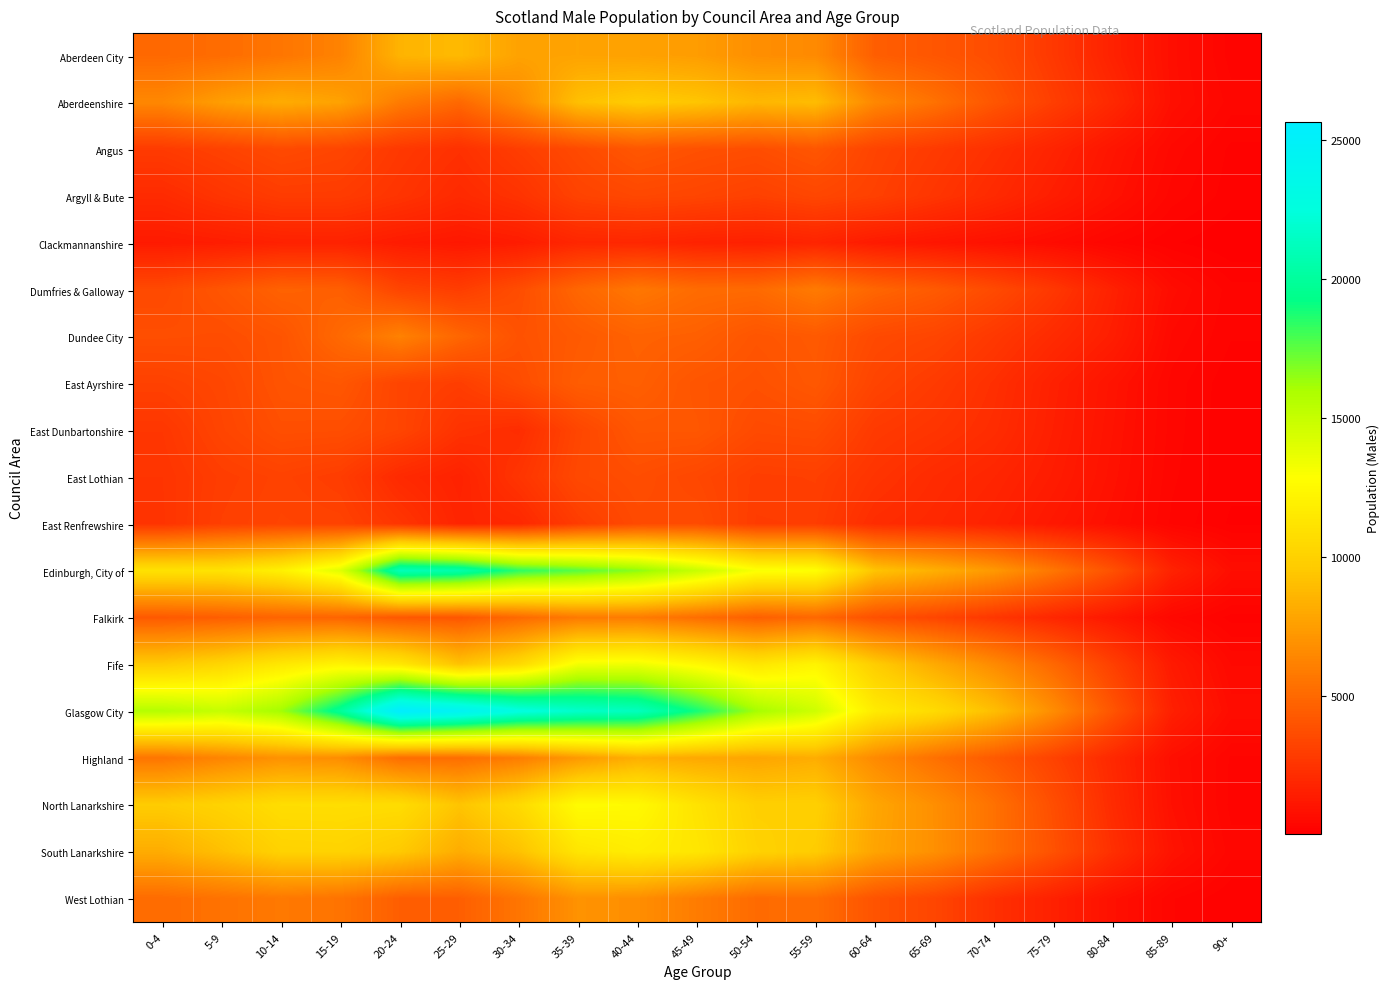

Reading left to right, transcribe all the data shown in this chart.

Aberdeen City: 0-4=5026	5-9=5188	10-14=5624	15-19=6215	20-24=8527	25-29=8822	30-34=7701	35-39=7749	40-44=7656	45-49=7456	50-54=6793	55-59=6608	60-64=4527	65-69=4131	70-74=3707	75-79=2736	80-84=1665	85-89=782	90+=293
Aberdeenshire: 0-4=6463	5-9=7532	10-14=8182	15-19=7690	20-24=5880	25-29=5003	30-34=6629	35-39=9119	40-44=9720	45-49=9379	50-54=8691	55-59=8942	60-64=6446	65-69=5429	70-74=4145	75-79=3014	80-84=1994	85-89=812	90+=390
Angus: 0-4=2860	5-9=3179	10-14=3563	15-19=3334	20-24=2747	25-29=2369	30-34=2989	35-39=3579	40-44=4168	45-49=3879	50-54=3731	55-59=4116	60-64=3264	65-69=2834	70-74=2349	75-79=1766	80-84=1084	85-89=511	90+=216
Argyll & Bute: 0-4=2096	5-9=2567	10-14=2909	15-19=2899	20-24=2524	25-29=2065	30-34=2468	35-39=3208	40-44=3466	45-49=3339	50-54=3115	55-59=3404	60-64=3112	65-69=2596	70-74=2063	75-79=1486	80-84=923	85-89=398	90+=189
Clackmannanshire: 0-4=1338	5-9=1457	10-14=1638	15-19=1675	20-24=1378	25-29=1207	30-34=1408	35-39=1893	40-44=1929	45-49=1689	50-54=1584	55-59=1780	60-64=1349	65-69=1101	70-74=877	75-79=635	80-84=357	85-89=160	90+=43
Dumfries & Galloway: 0-4=3559	5-9=4099	10-14=4702	15-19=4574	20-24=3317	25-29=2966	30-34=3712	35-39=4907	40-44=5685	45-49=5159	50-54=5079	55-59=5851	60-64=4874	65-69=4343	70-74=3595	75-79=2700	80-84=1643	85-89=683	90+=280
Dundee City: 0-4=3780	5-9=3715	10-14=4041	15-19=5030	20-24=6168	25-29=4893	30-34=3915	35-39=4318	40-44=4703	45-49=4585	50-54=4081	55-59=4305	60-64=3560	65-69=3327	70-74=2747	75-79=2111	80-84=1489	85-89=527	90+=251
East Ayrshire: 0-4=3138	5-9=3413	10-14=4023	15-19=4162	20-24=3299	25-29=2992	30-34=3683	35-39=4456	40-44=4585	45-49=4083	50-54=3881	55-59=4210	60-64=3280	65-69=2850	70-74=2314	75-79=1609	80-84=1003	85-89=403	90+=166
East Dunbartonshire: 0-4=2648	5-9=3319	10-14=3803	15-19=3760	20-24=3330	25-29=2465	30-34=2205	35-39=3385	40-44=4172	45-49=4173	50-54=3583	55-59=3661	60-64=2823	65-69=2557	70-74=2191	75-79=1539	80-84=948	85-89=397	90+=155
East Lothian: 0-4=2544	5-9=2982	10-14=3188	15-19=2948	20-24=2059	25-29=1685	30-34=2551	35-39=3501	40-44=3738	45-49=3445	50-54=3000	55-59=3059	60-64=2517	65-69=2133	70-74=1848	75-79=1419	80-84=890	85-89=364	90+=173
East Renfrewshire: 0-4=2522	5-9=3057	10-14=3262	15-19=3199	20-24=2583	25-29=1797	30-34=1952	35-39=2943	40-44=3589	45-49=3650	50-54=2931	55-59=2954	60-64=2193	65-69=1978	70-74=1654	75-79=1207	80-84=780	85-89=321	90+=125
Edinburgh, City of: 0-4=11064	5-9=11091	10-14=11976	15-19=14011	20-24=21061	25-29=20530	30-34=18403	35-39=17588	40-44=16635	45-49=14941	50-54=13054	55-59=12869	60-64=9285	65-69=8332	70-74=7273	75-79=5643	80-84=3895	85-89=1691	90+=752
Falkirk: 0-4=4299	5-9=4527	10-14=4809	15-19=4795	20-24=4225	25-29=4175	30-34=5052	35-39=5835	40-44=5909	45-49=5248	50-54=4578	55-59=4978	60-64=3869	65-69=3369	70-74=2675	75-79=1902	80-84=1210	85-89=473	90+=204
Fife: 0-4=9636	5-9=10300	10-14=11429	15-19=12171	20-24=11419	25-29=9250	30-34=10541	35-39=13286	40-44=13420	45-49=12476	50-54=11317	55-59=12195	60-64=9745	65-69=8106	70-74=6615	75-79=4967	80-84=3078	85-89=1309	90+=538
Glasgow City: 0-4=15654	5-9=15013	10-14=16206	15-19=19913	20-24=25658	25-29=24561	30-34=22729	35-39=21765	40-44=21275	45-49=18887	50-54=16157	55-59=14703	60-64=11622	65-69=10618	70-74=9037	75-79=6719	80-84=4081	85-89=1580	90+=705
Highland: 0-4=5614	5-9=6354	10-14=6943	15-19=6711	20-24=5250	25-29=5247	30-34=5973	35-39=7309	40-44=8326	45-49=8008	50-54=7854	55-59=8232	60-64=6581	65-69=5378	70-74=4333	75-79=3206	80-84=1991	85-89=788	90+=325
North Lanarkshire: 0-4=9702	5-9=10126	10-14=10769	15-19=10791	20-24=10710	25-29=9318	30-34=10558	35-39=12665	40-44=12532	45-49=11117	50-54=9898	55-59=9930	60-64=7889	65-69=6818	70-74=5421	75-79=3764	80-84=2115	85-89=837	90+=310
South Lanarkshire: 0-4=8201	5-9=9103	10-14=10059	15-19=10130	20-24=9577	25-29=8202	30-34=9208	35-39=11263	40-44=11752	45-49=11328	50-54=10075	55-59=9708	60-64=7786	65-69=6847	70-74=5416	75-79=3926	80-84=2323	85-89=971	90+=386
West Lothian: 0-4=5152	5-9=5454	10-14=5782	15-19=5516	20-24=4535	25-29=4542	30-34=5602	35-39=6973	40-44=6788	45-49=5937	50-54=5127	55-59=5218	60-64=3997	65-69=3367	70-74=2366	75-79=1622	80-84=880	85-89=356	90+=144